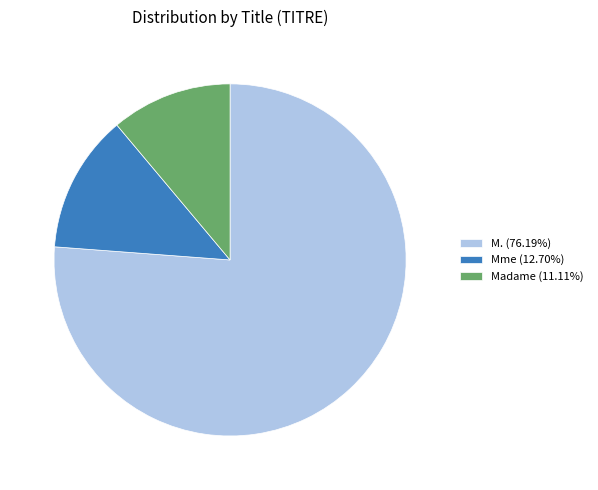

Do M. and Madame together represent more than half of the pie?

Yes